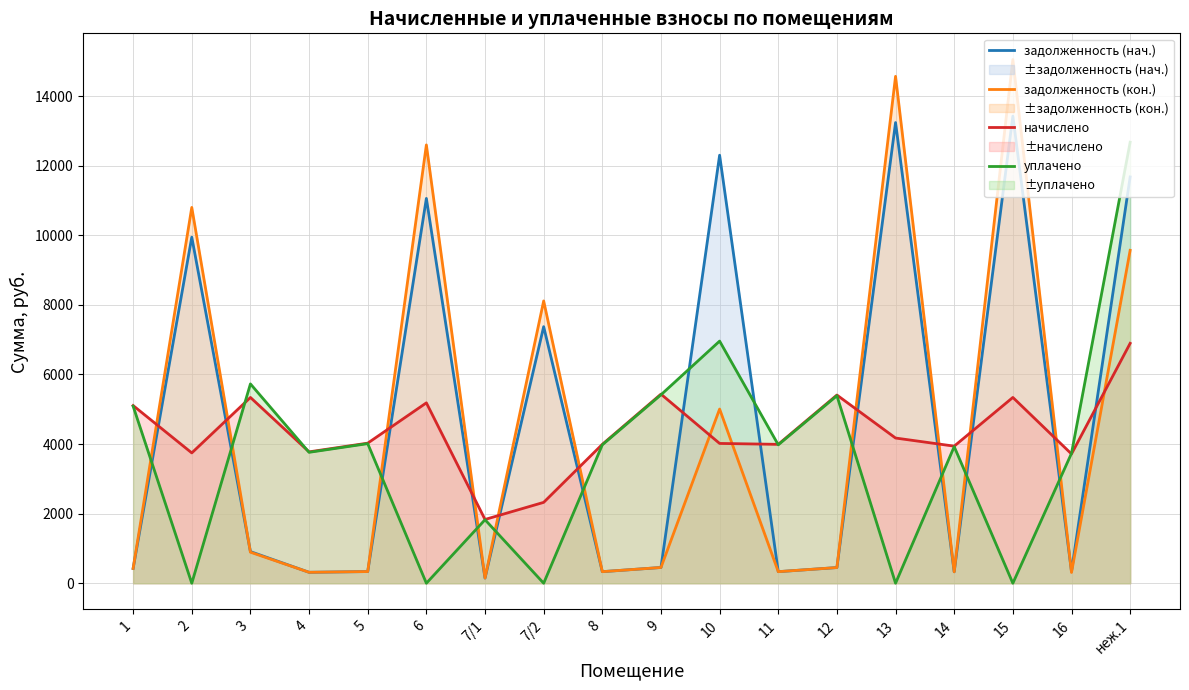

Does the chart display data point markers on the line(s)?

No